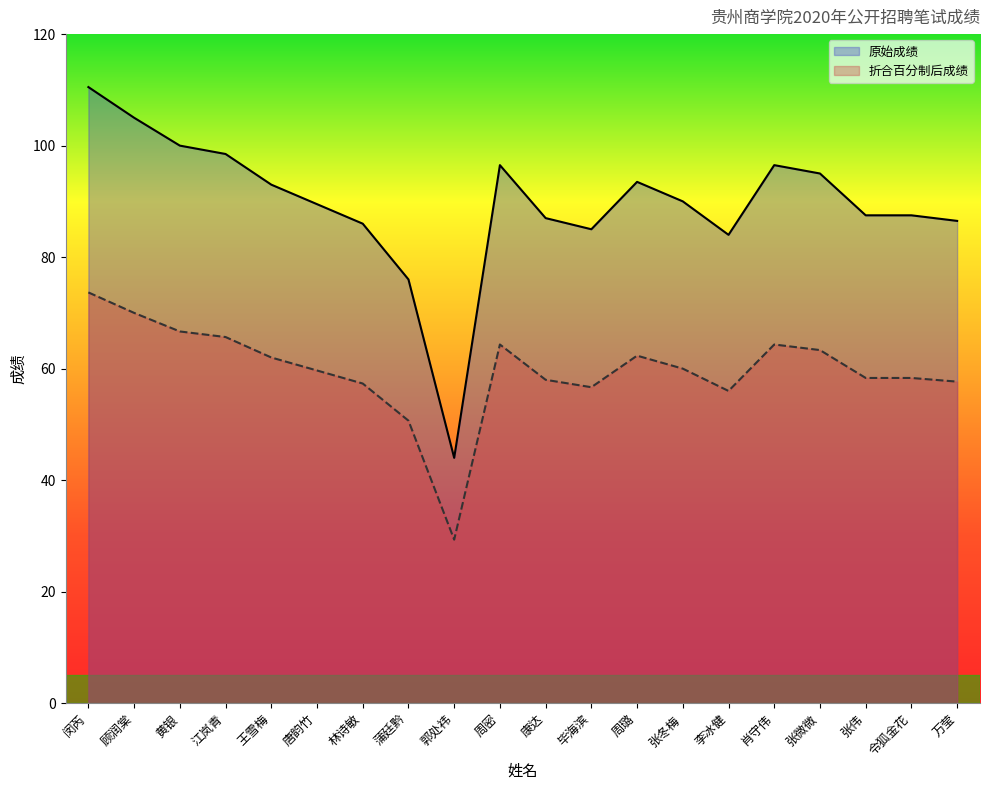

At which category is the sum across all series the highest?

闵芮